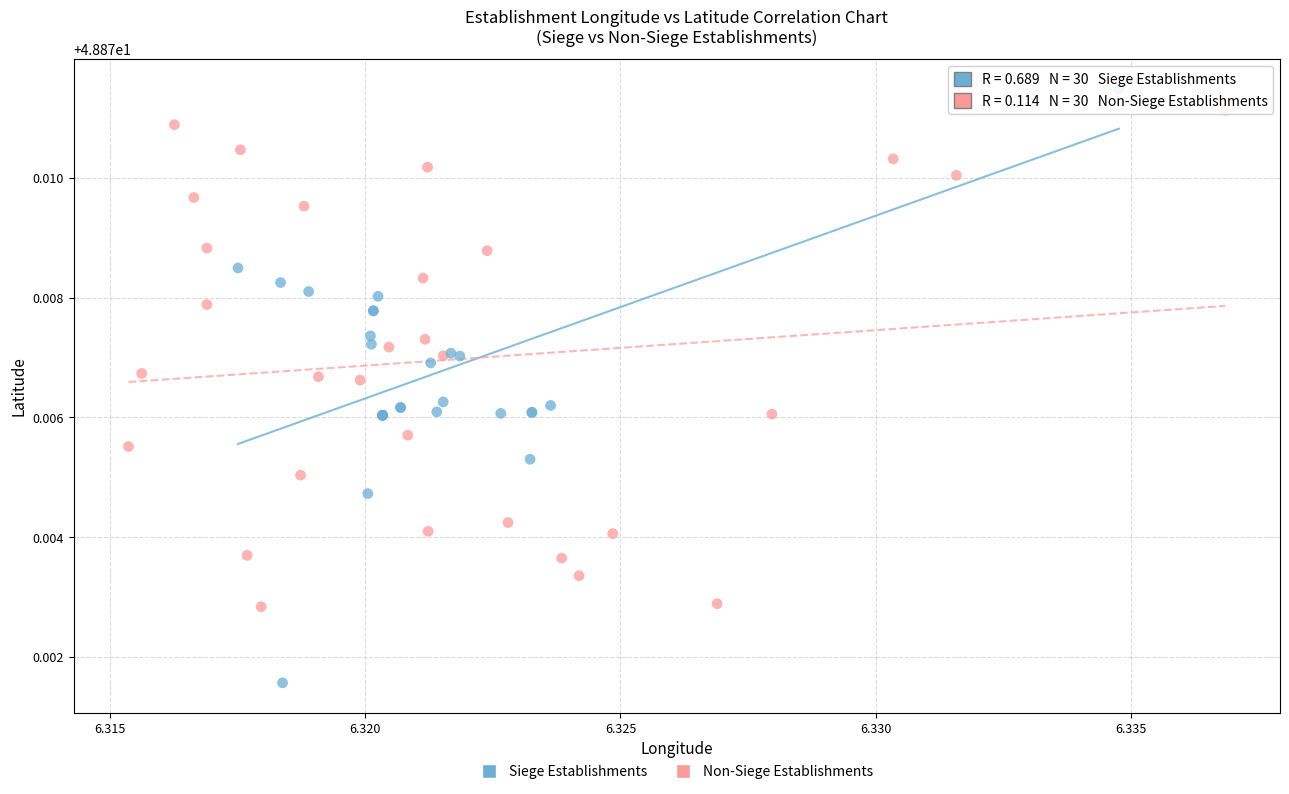

Which series has the widest spread of Y values?

Siege Establishments